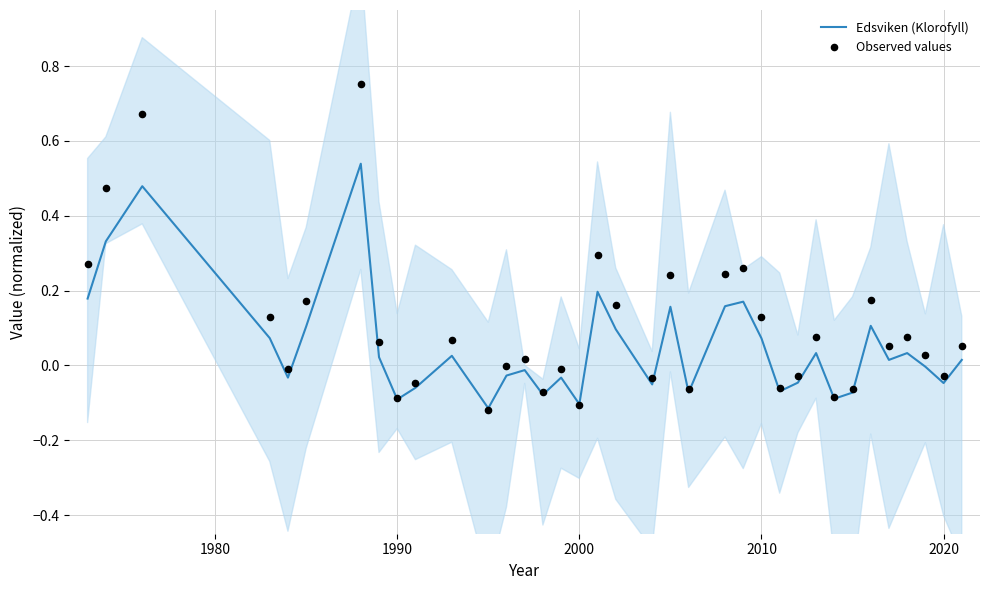

At how many categories does at least one series exceed 0?

21